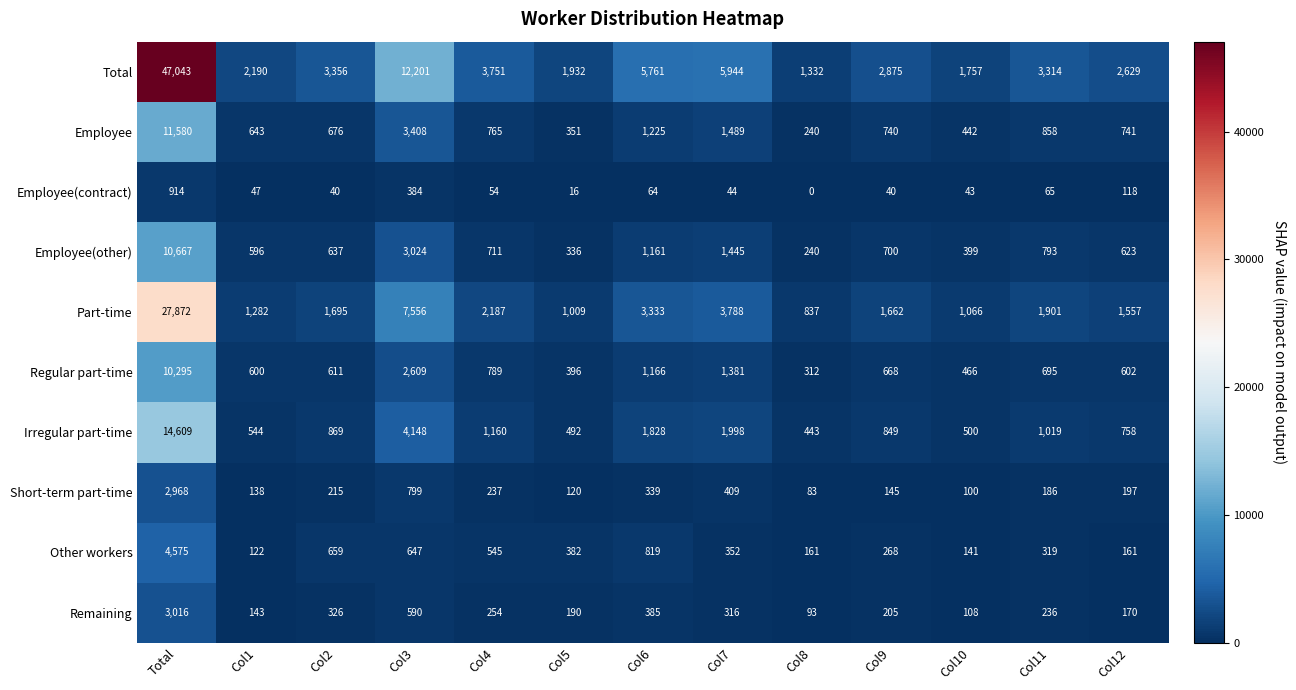

Which series has the largest range (max minus min)?

Total